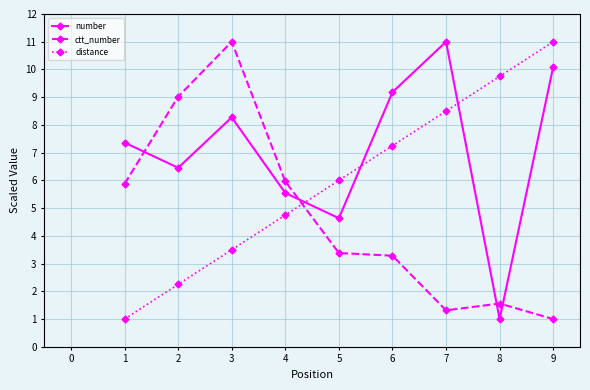

Is the value of number at 3 greater than the value of ctt_number at 3?

No